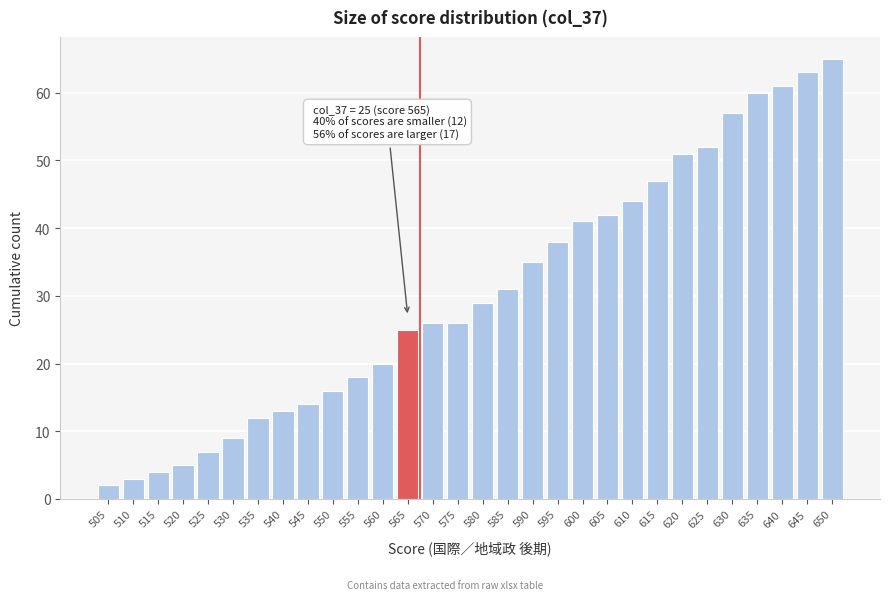

Reading left to right, transcribe all the data shown in this chart.

505=2	510=3	515=4	520=5	525=7	530=9	535=12	540=13	545=14	550=16	555=18	560=20	565=25	570=26	575=26	580=29	585=31	590=35	595=38	600=41	605=42	610=44	615=47	620=51	625=52	630=57	635=60	640=61	645=63	650=65